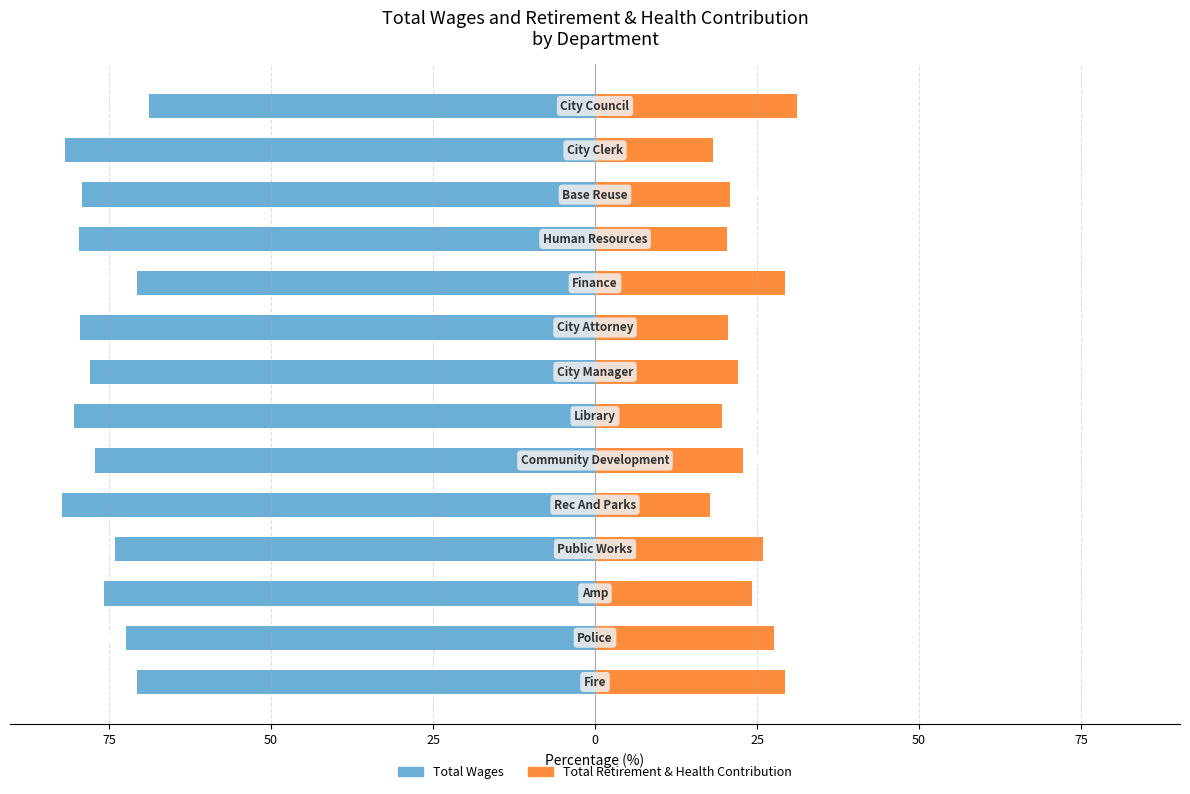

What is the value of the Total Retirement & Health Contribution bar at the 2nd from the left?

27.6